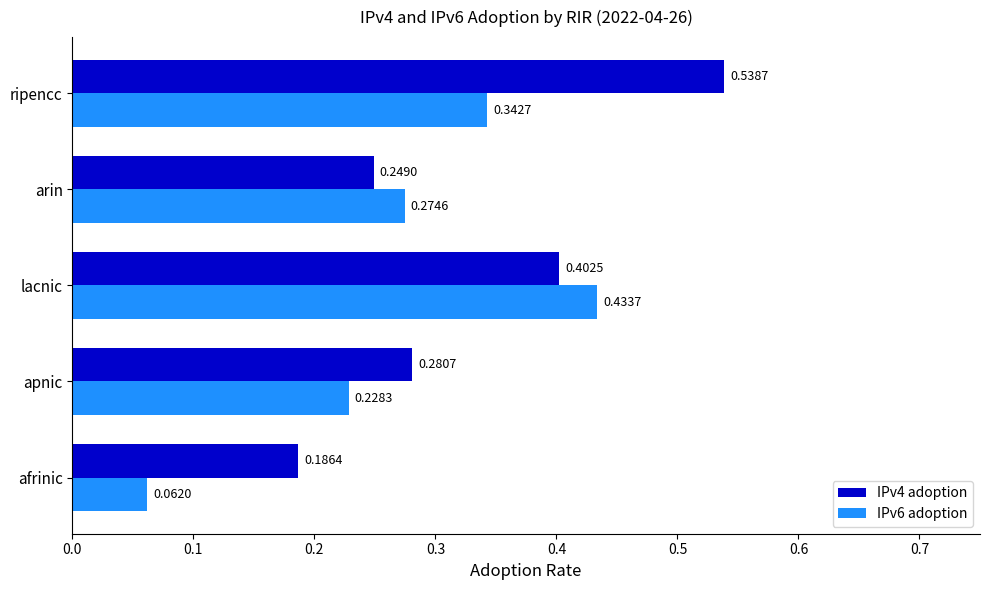

Which label corresponds to the largest value in the chart?

ripencc